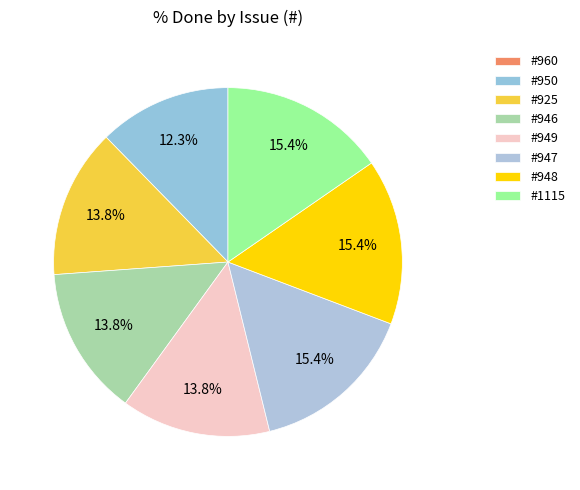

How many slices are in this pie chart?

8